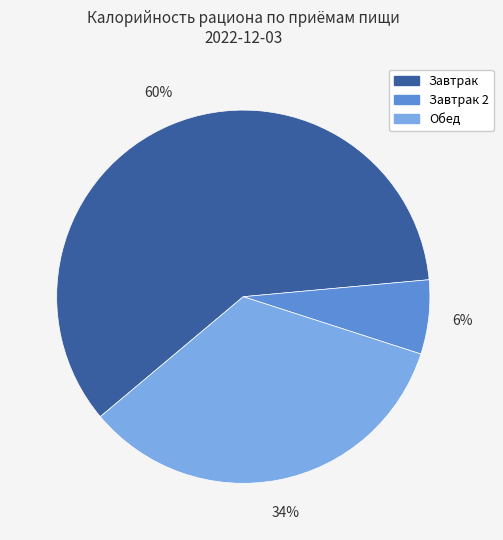

Does any single category account for the majority?

Yes